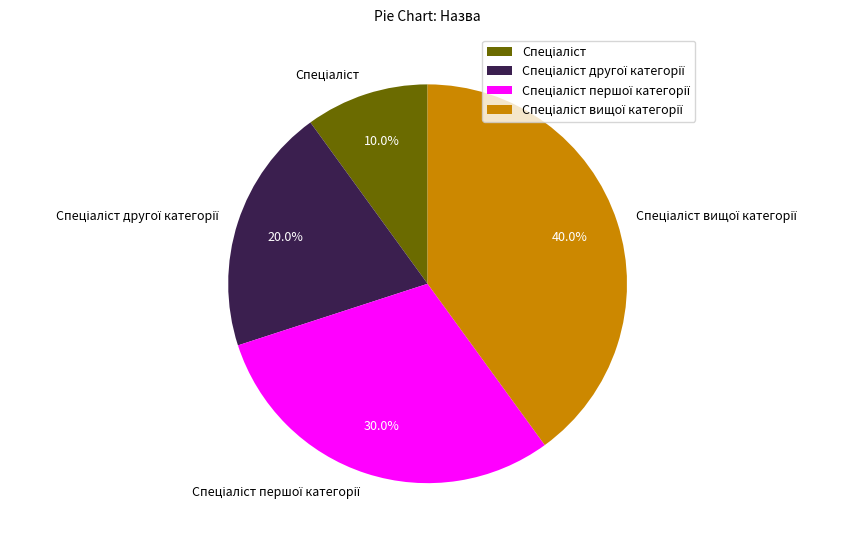

Is there a majority slice in this chart?

No